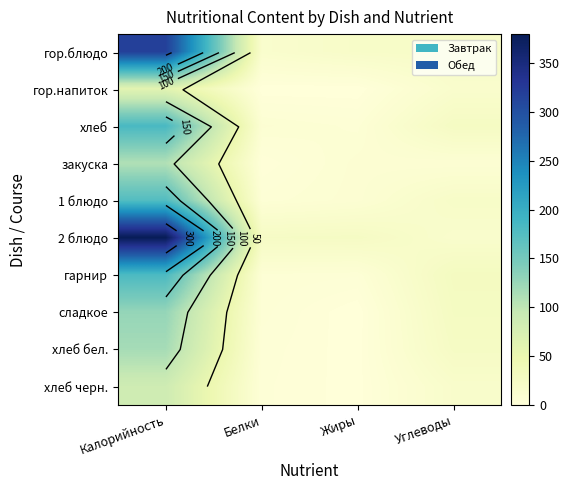

At which category is the sum across all series the highest?

Калорийность